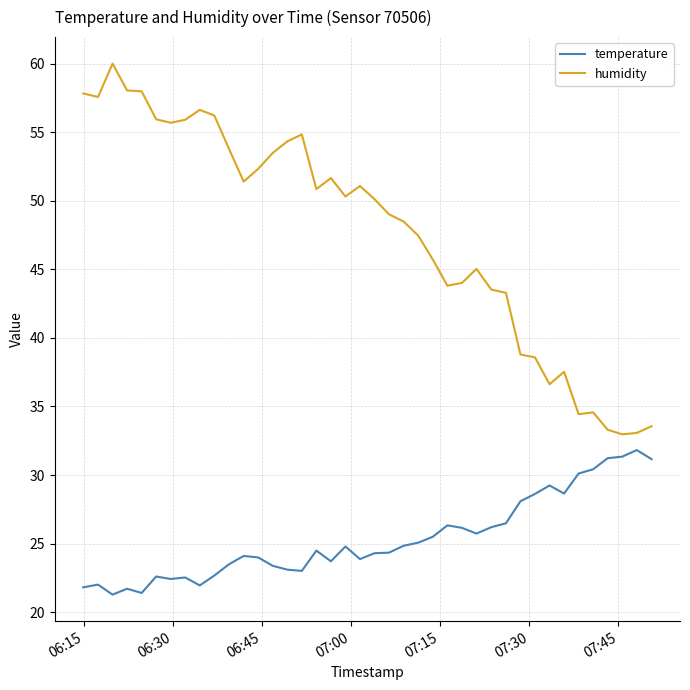

How many lines are shown in the chart?

2